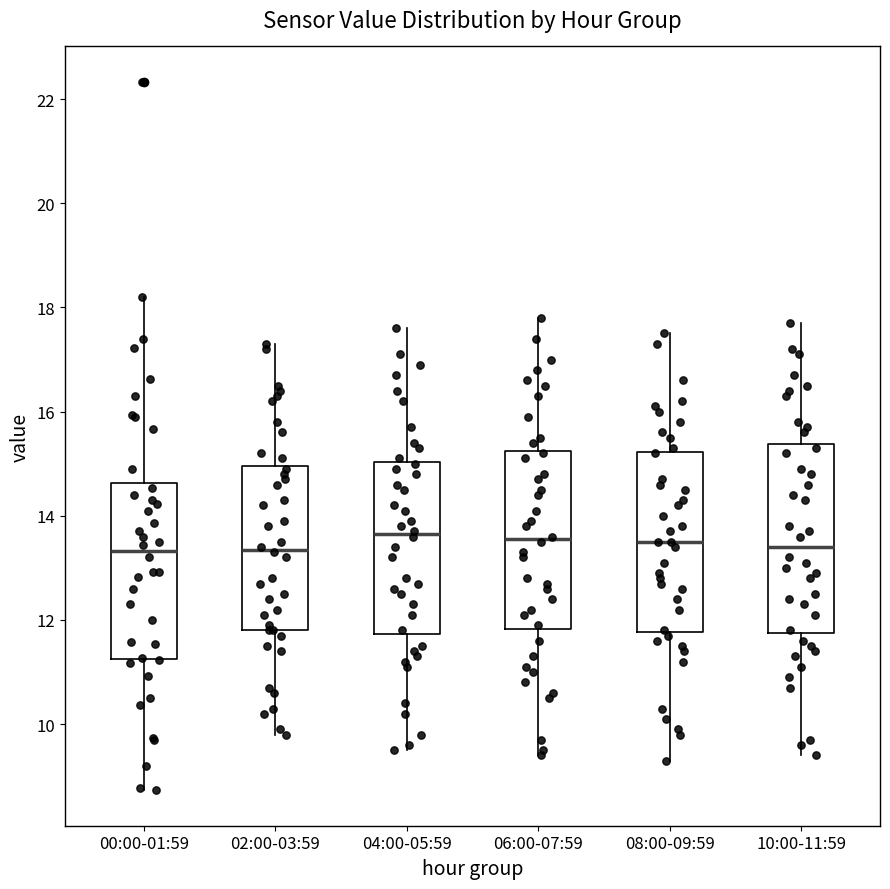

Reading left to right, transcribe this box plot: for each box, give where its median line is, the range the box spans, and where its two whiskers end, as read against the y-axis. The values are not printed on the chart, so give them approximately, as read against the axis.

00:00-01:59: median 13.4, box 11.2 to 14.6, whiskers 8.8 to 18.2
02:00-03:59: median 13.4, box 11.8 to 15.0, whiskers 9.8 to 17.4
04:00-05:59: median 13.6, box 11.8 to 15.0, whiskers 9.6 to 17.6
06:00-07:59: median 13.6, box 11.8 to 15.2, whiskers 9.4 to 17.8
08:00-09:59: median 13.6, box 11.8 to 15.2, whiskers 9.4 to 17.6
10:00-11:59: median 13.4, box 11.8 to 15.4, whiskers 9.4 to 17.8